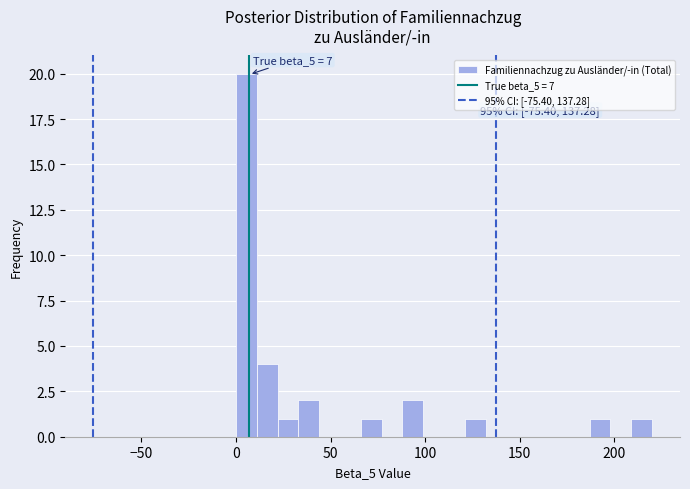

Around what value on the x-axis is the tallest bar? Give the approximate position of its centre, as read against the axis.

5